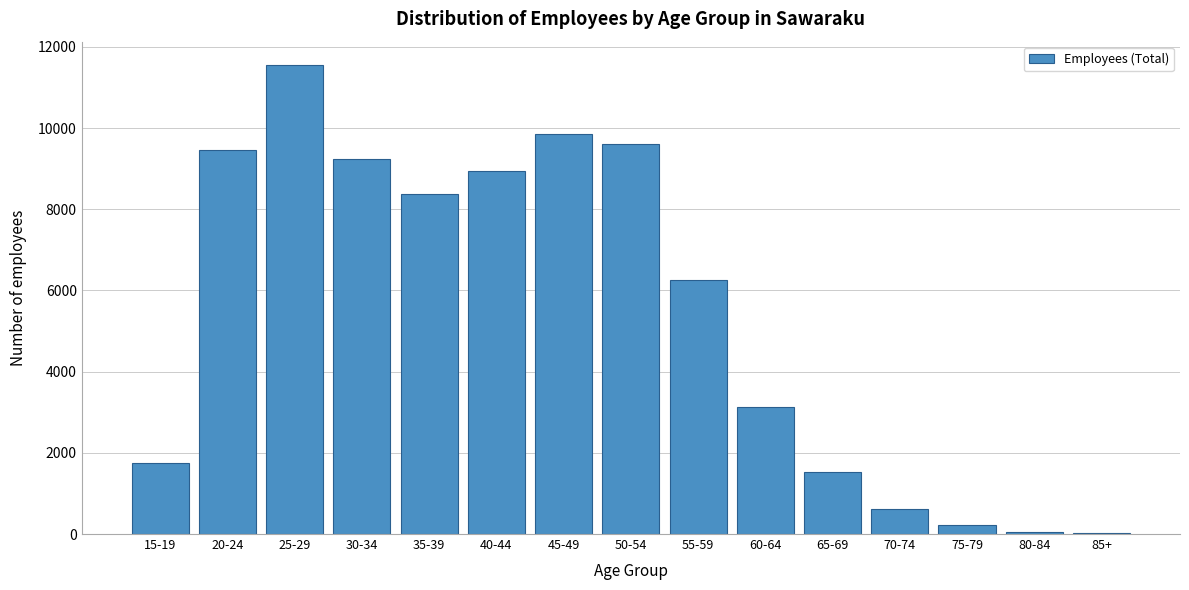

What is the sum of all values?

80667